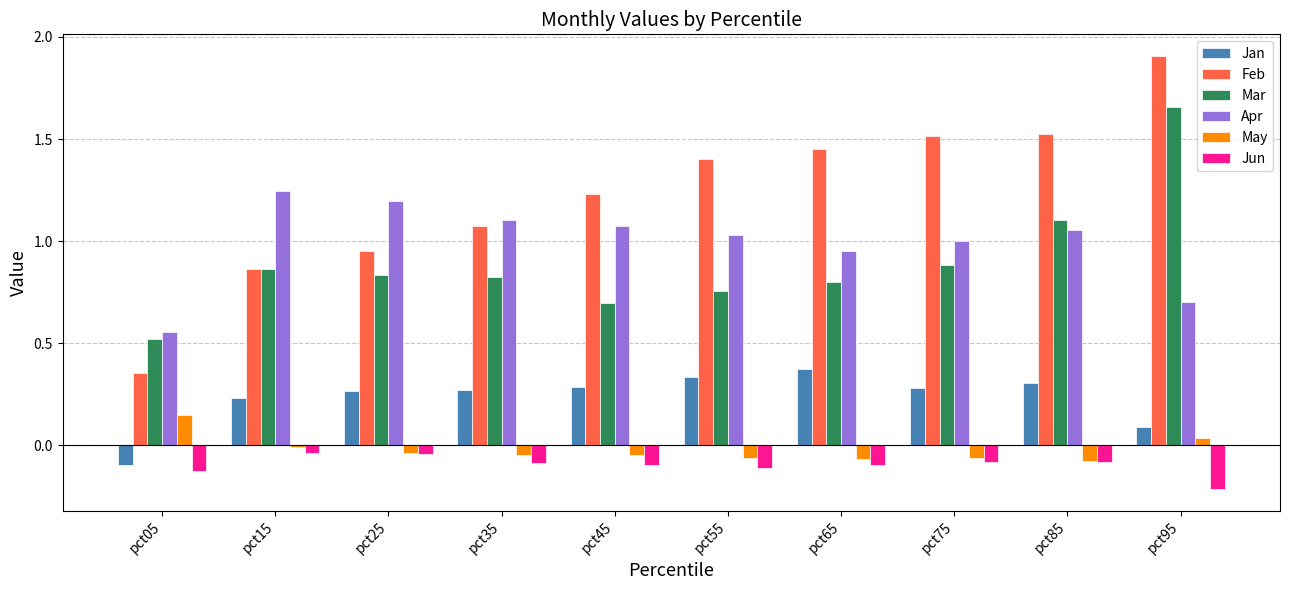

Which series has the largest total across all categories?

Feb